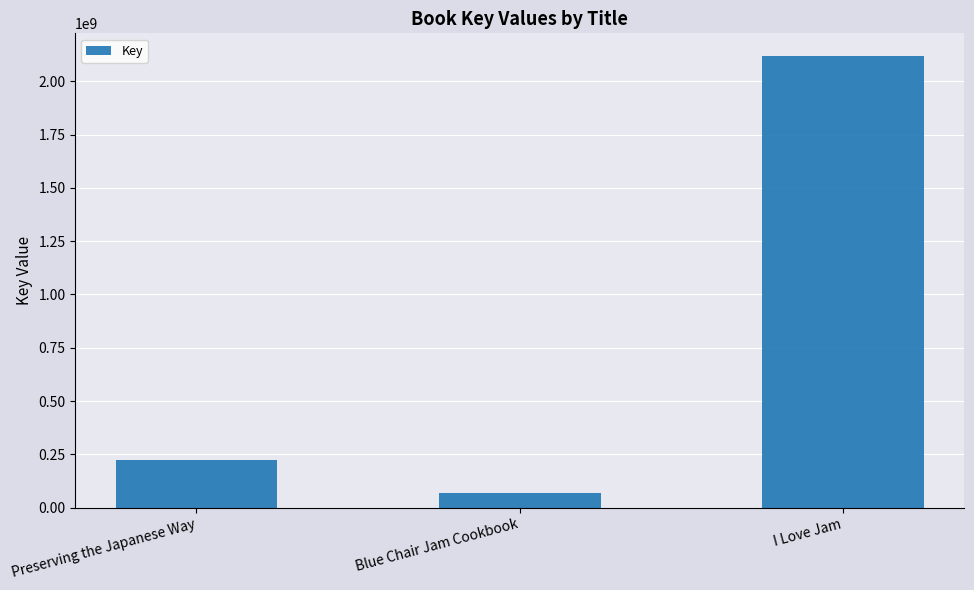

List the labels in order of value, largest first.

I Love Jam, Preserving the Japanese Way, Blue Chair Jam Cookbook